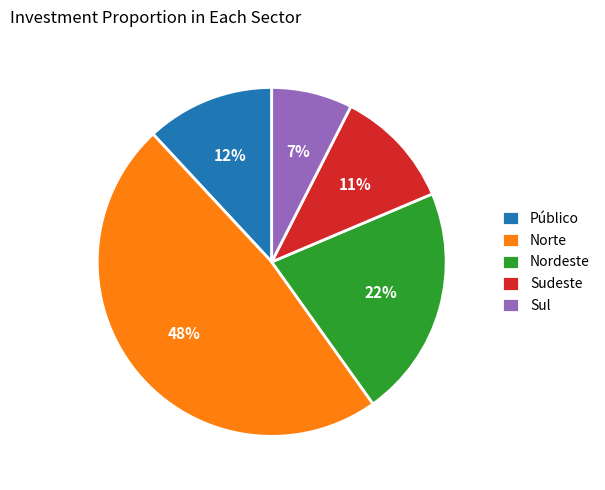

To the nearest percent, what is the average slice percentage?

20%